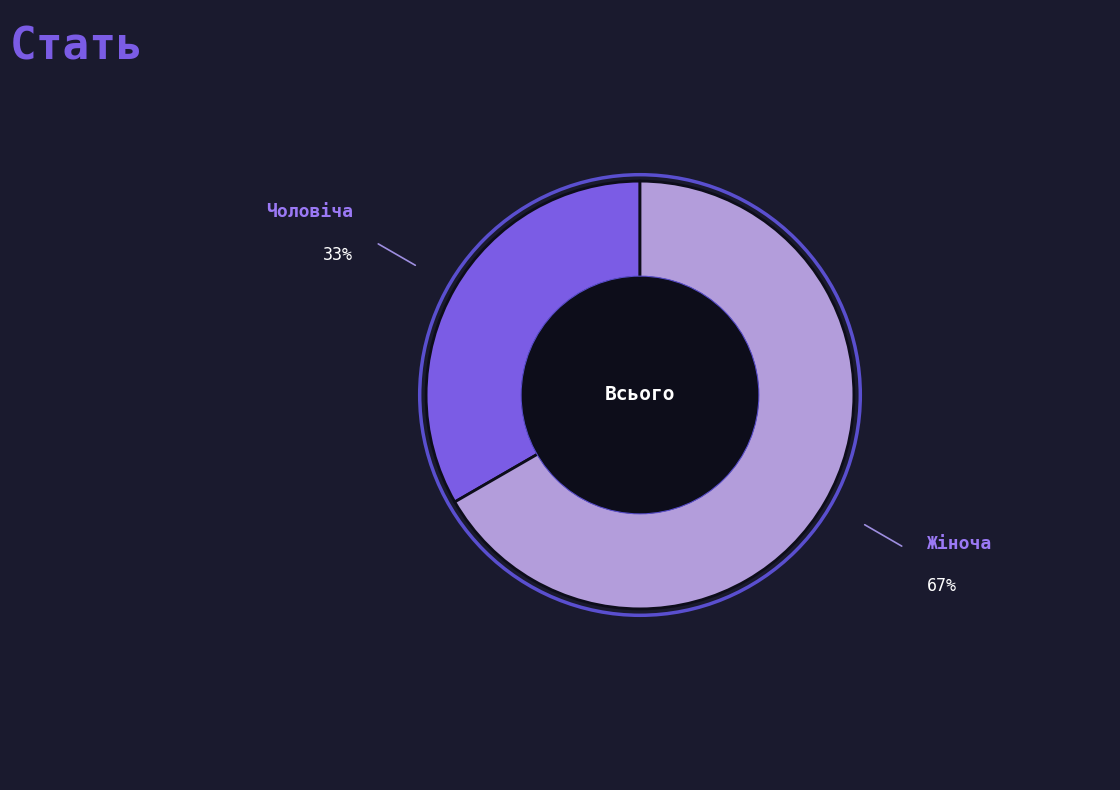

Is there any slice that represents more than half of the pie?

Yes